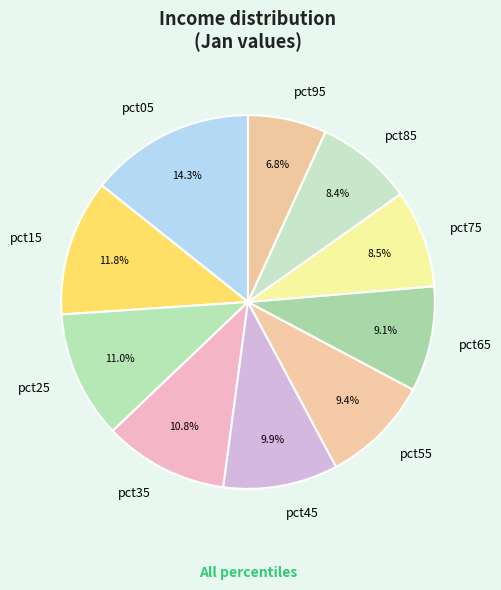

What percentage is the pct65 slice, to the nearest percent?

9%